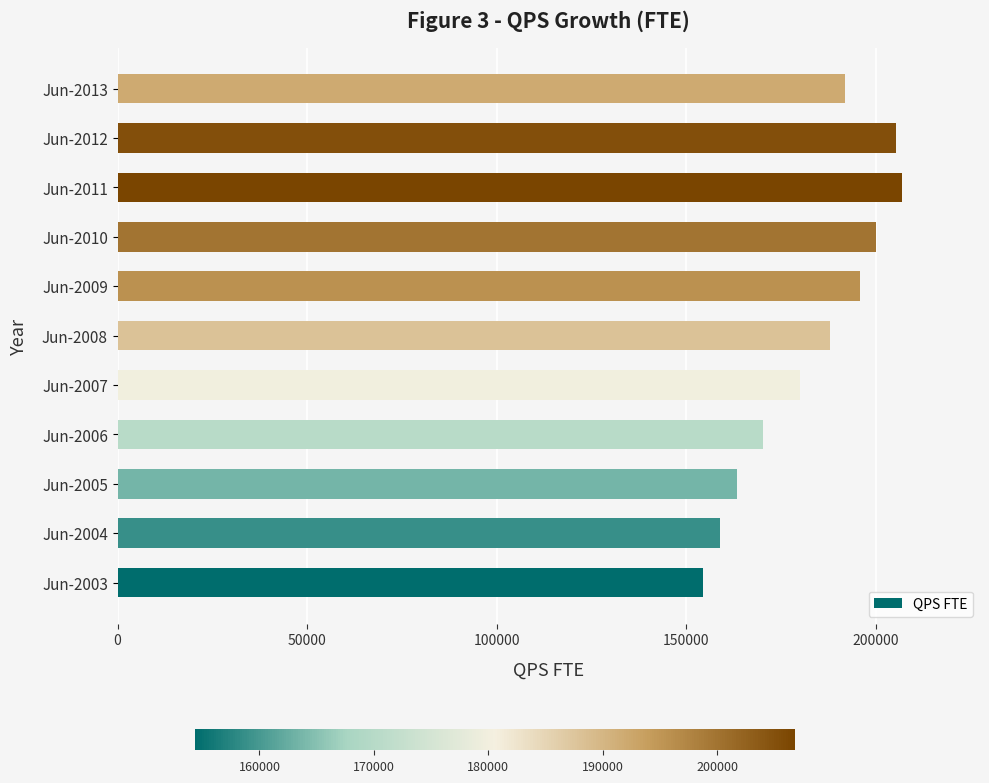

What is the change in value from Jun-2003 to Jun-2011?

+52436.5